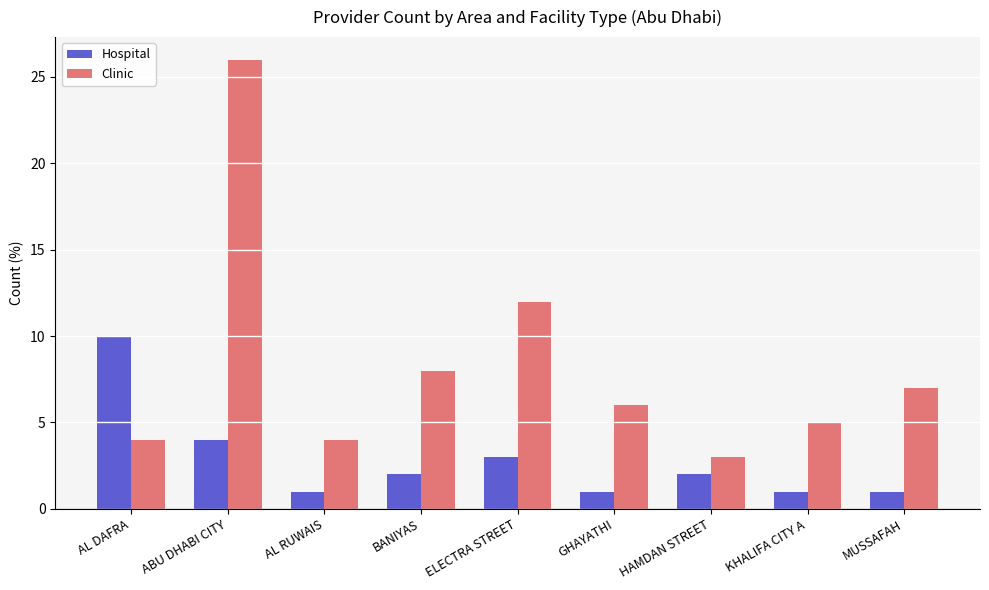

What position from the right is ABU DHABI CITY?

8